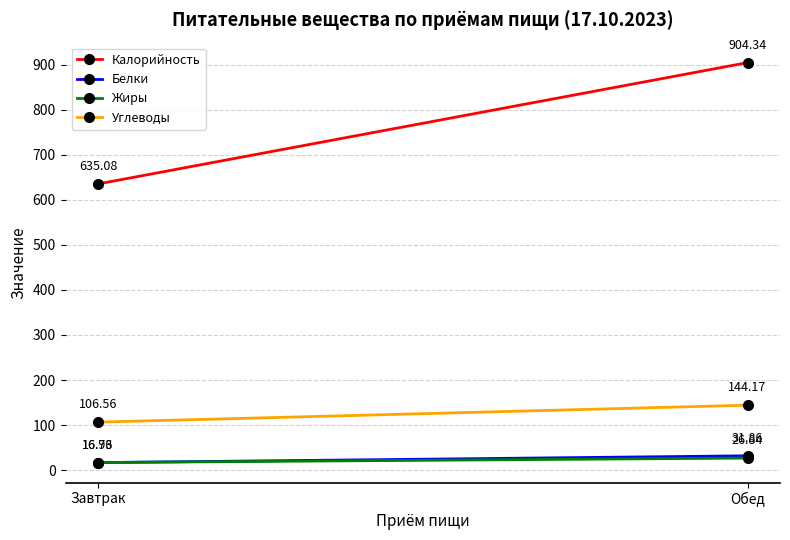

Reading left to right, transcribe all the data shown in this chart.

Калорийность: Завтрак=635.1	Обед=904.3
Белки: Завтрак=16.8	Обед=31.9
Жиры: Завтрак=16.9	Обед=26.8
Углеводы: Завтрак=106.6	Обед=144.2